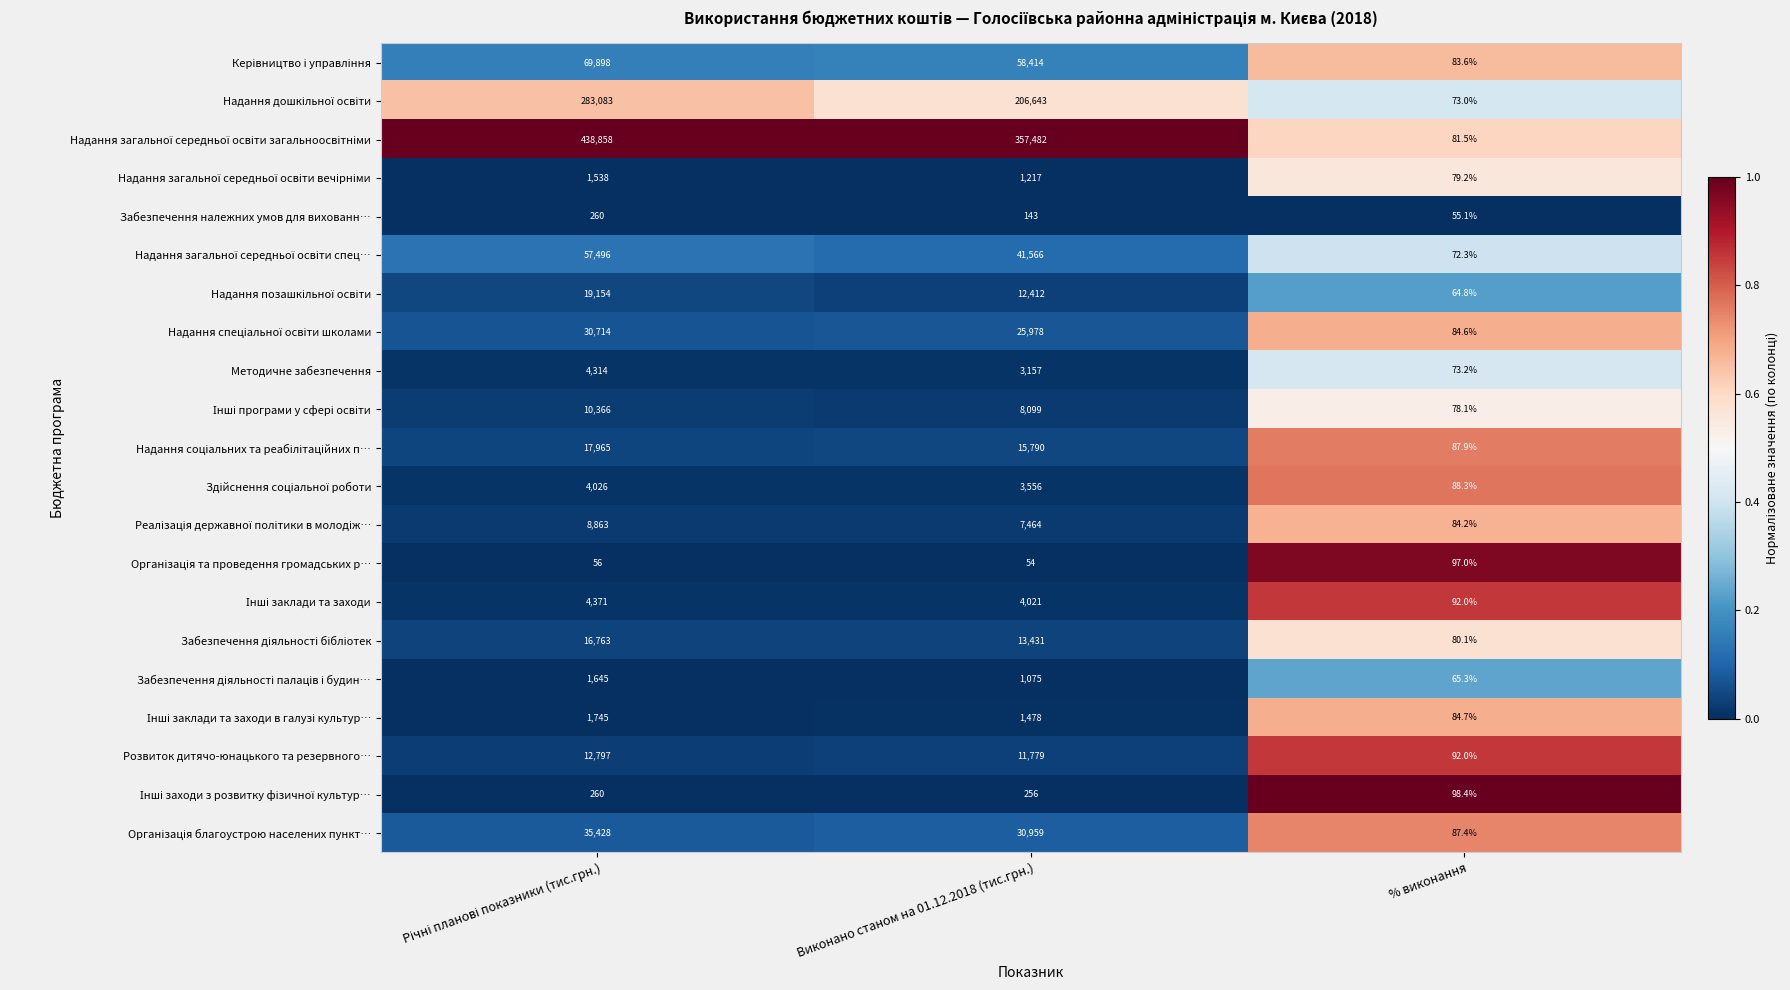

The Розвиток дитячо-юнацького та резервного… series shows 92.0 at % виконання. True or false?

True